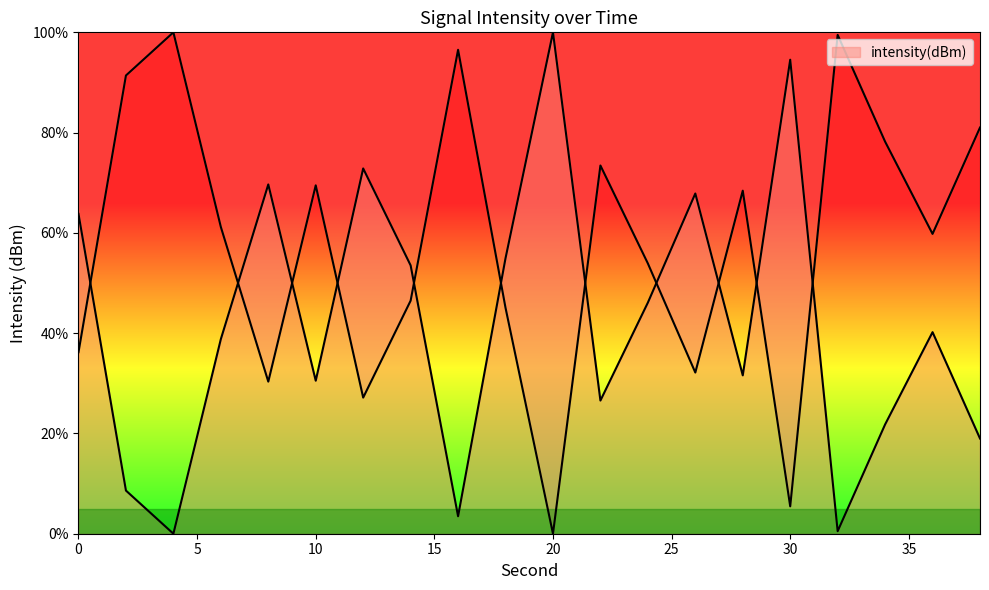

Which label corresponds to the smallest value in the chart?

4